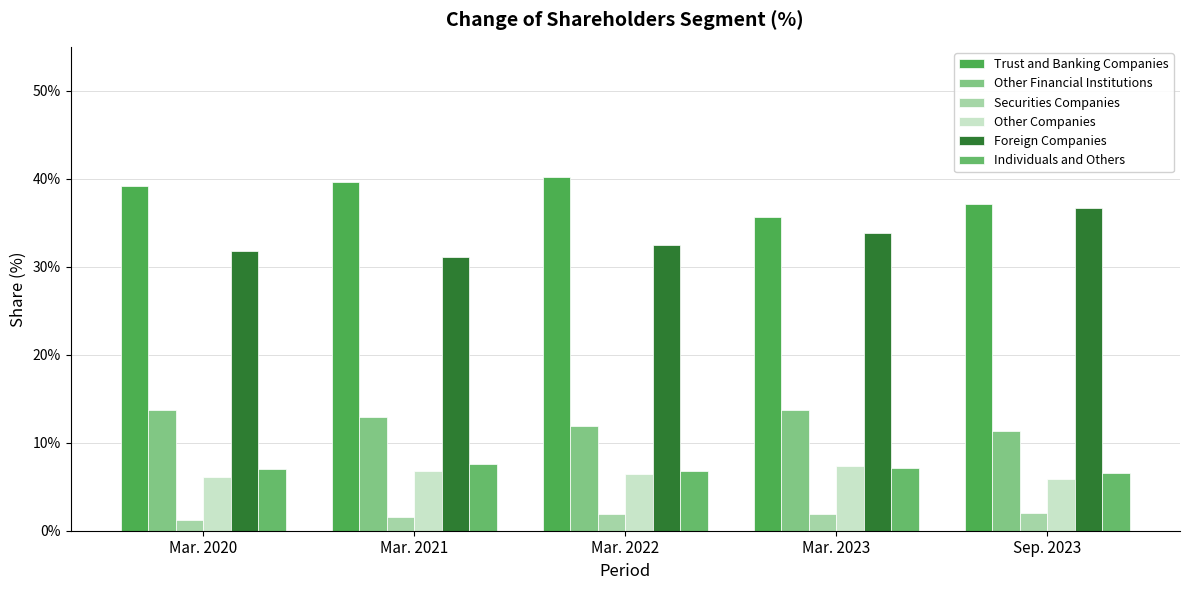

How many distinct data groups are displayed?

6